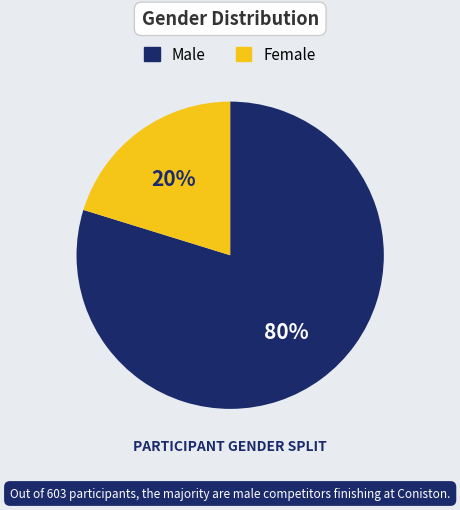

Between Male and Female, which is larger?

Male